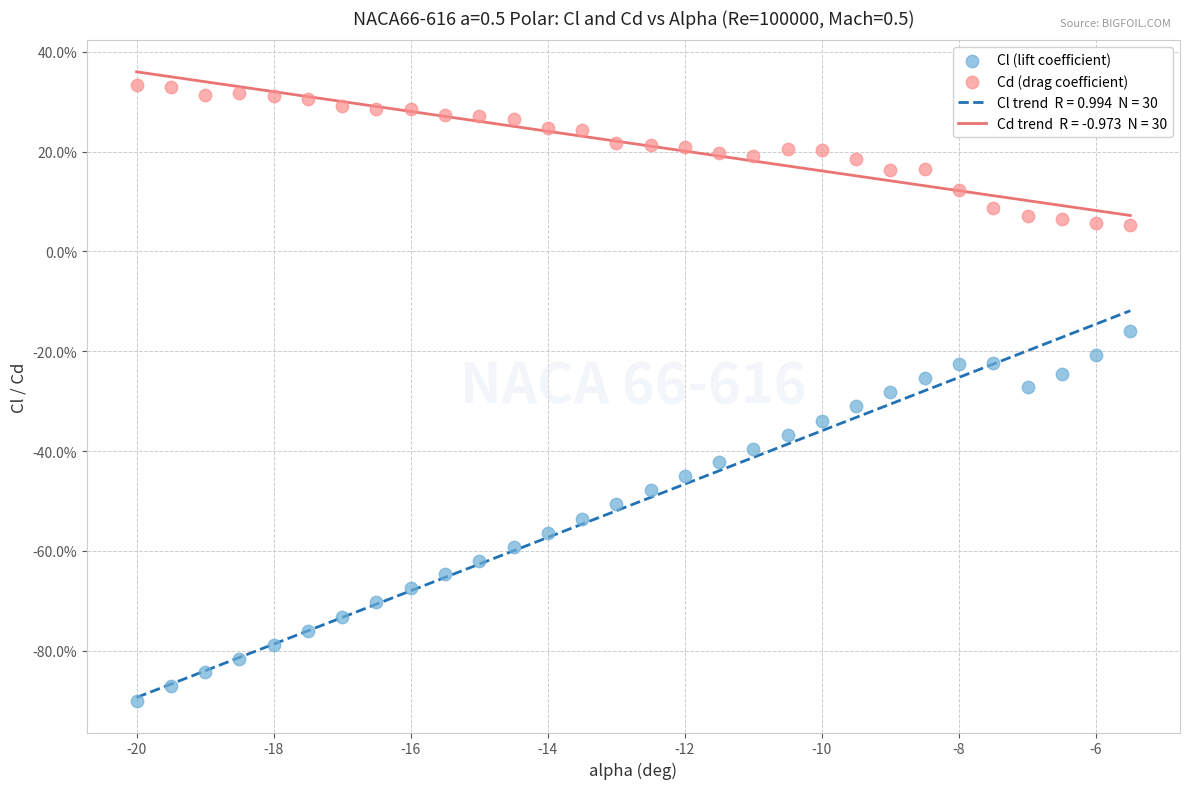

Which series contains the lowest Y value?

Cl (lift coefficient)